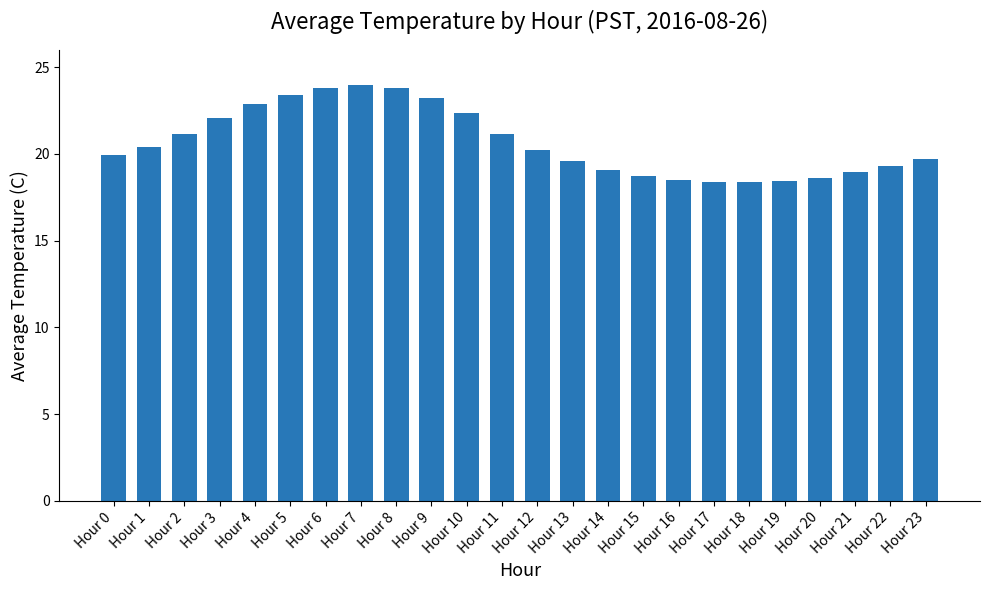

Is it true that the value at Hour 22 is 19.3?

True